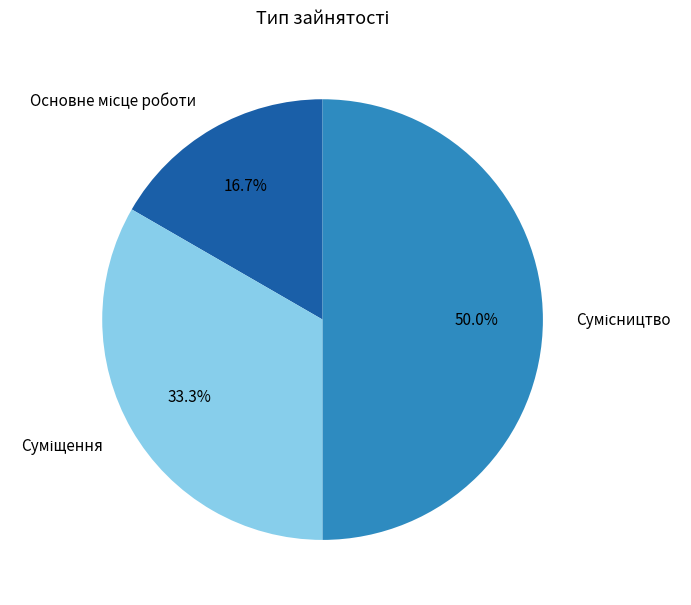

To the nearest percent, what is the difference between the largest and smallest slice percentages?

33%